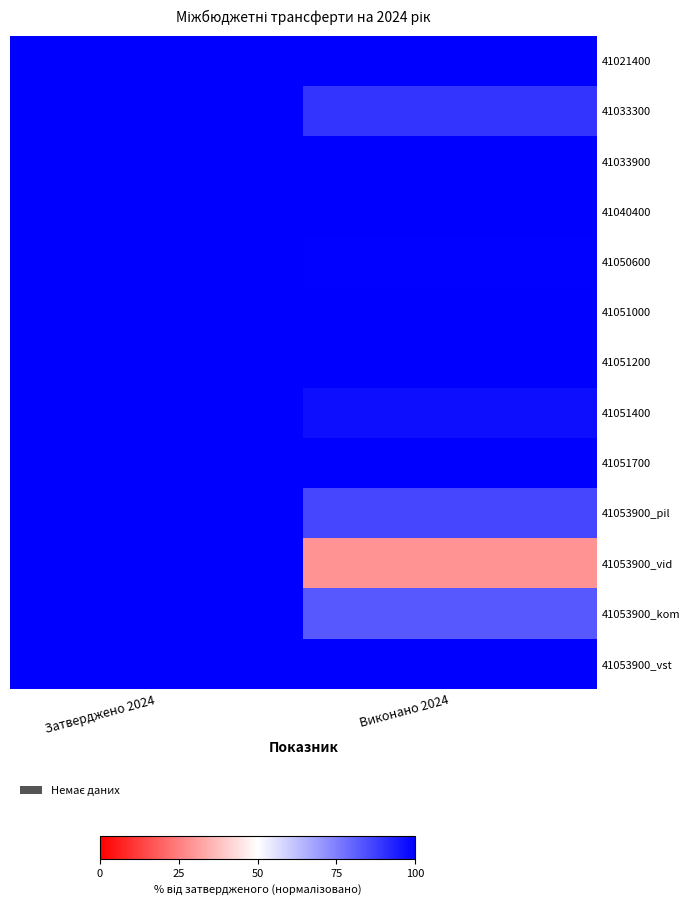

Count the number of data series in this chart.

13